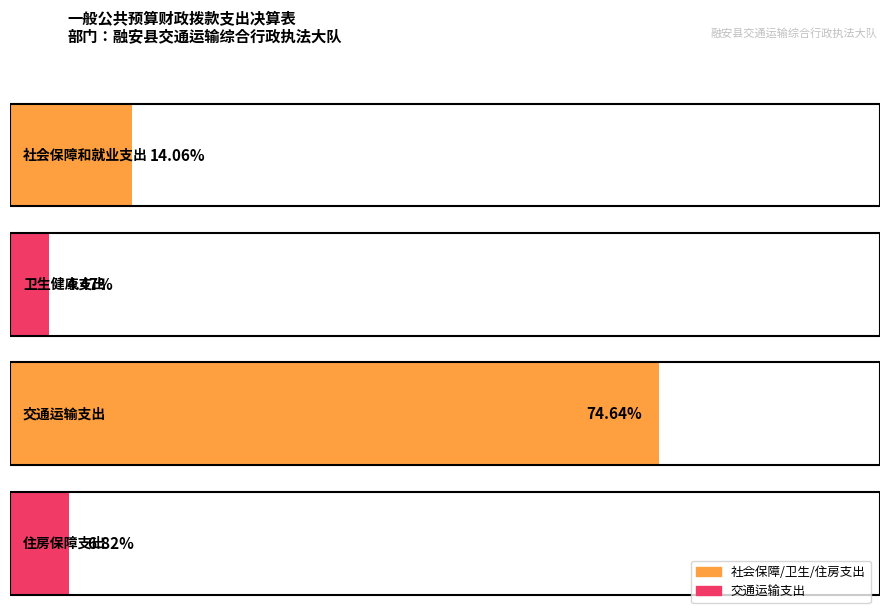

Where is the data nearest to the value 2650525?

社会保障和就业支出